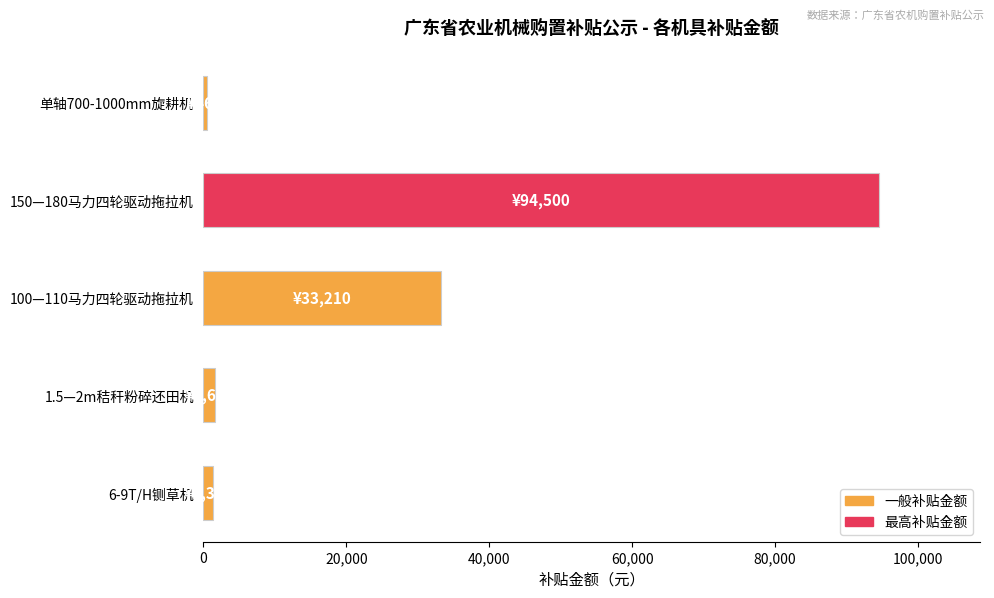

The value at 150—180马力四轮驱动拖拉机 is 94500. True or false?

True